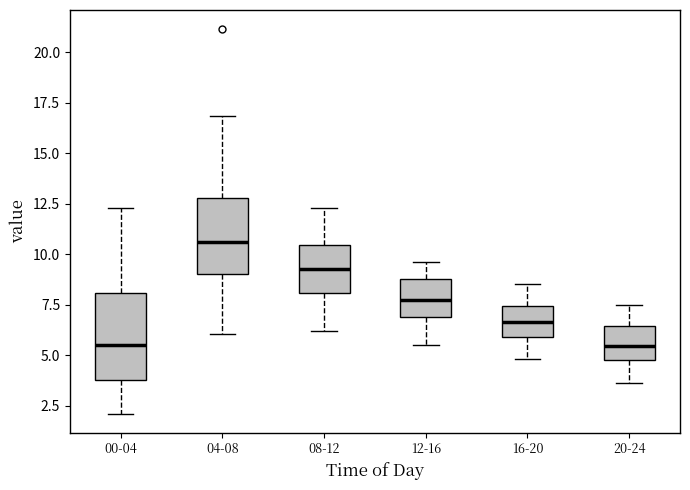

Reading left to right, read every box against the y-axis: the position of its median line, the range the box covers, and the ends of its whiskers. The values are not printed on the chart, so give them approximately, as read against the axis.

00-04: median 5.5, box 4.0 to 8.0, whiskers 2.0 to 12.5
04-08: median 10.5, box 9.0 to 13.0, whiskers 6.0 to 17.0
08-12: median 9.5, box 8.0 to 10.5, whiskers 6.0 to 12.5
12-16: median 8.0, box 7.0 to 9.0, whiskers 5.5 to 9.5
16-20: median 6.5, box 6.0 to 7.5, whiskers 5.0 to 8.5
20-24: median 5.5, box 5.0 to 6.5, whiskers 3.5 to 7.5